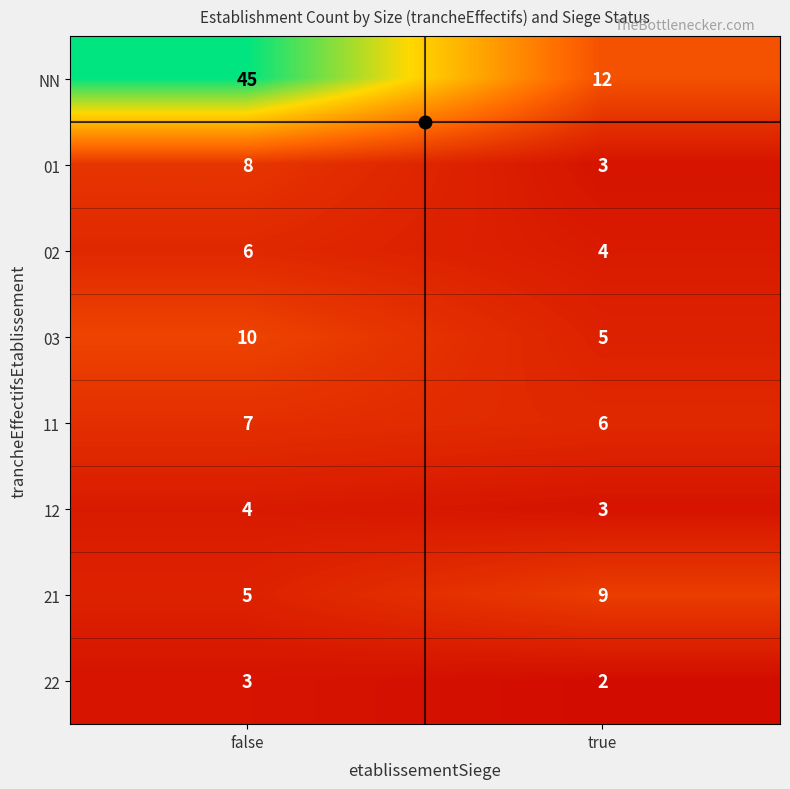

Between false and true, which series saw the biggest shift?

NN